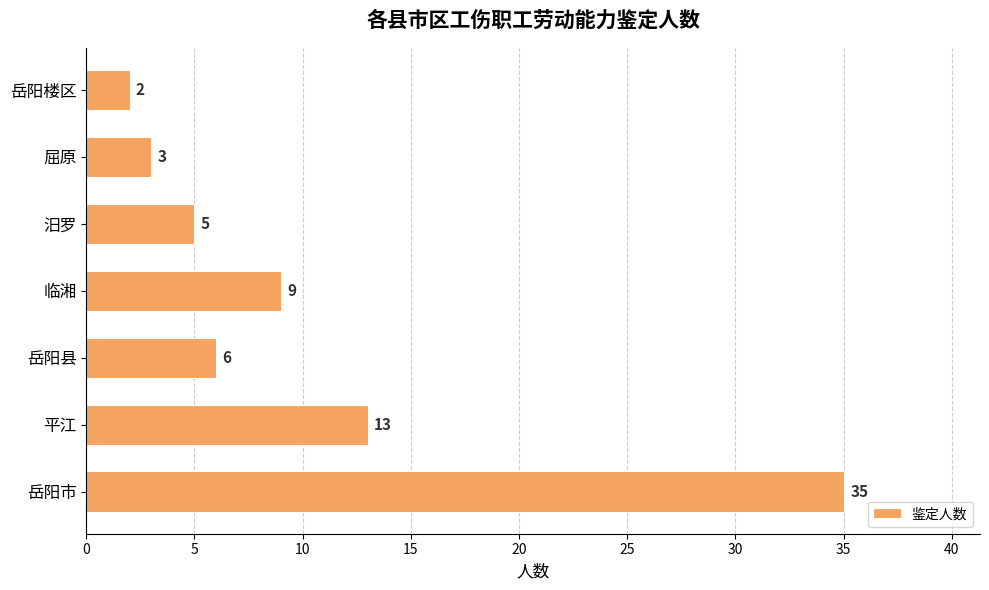

The value at 平江 is 13. True or false?

True